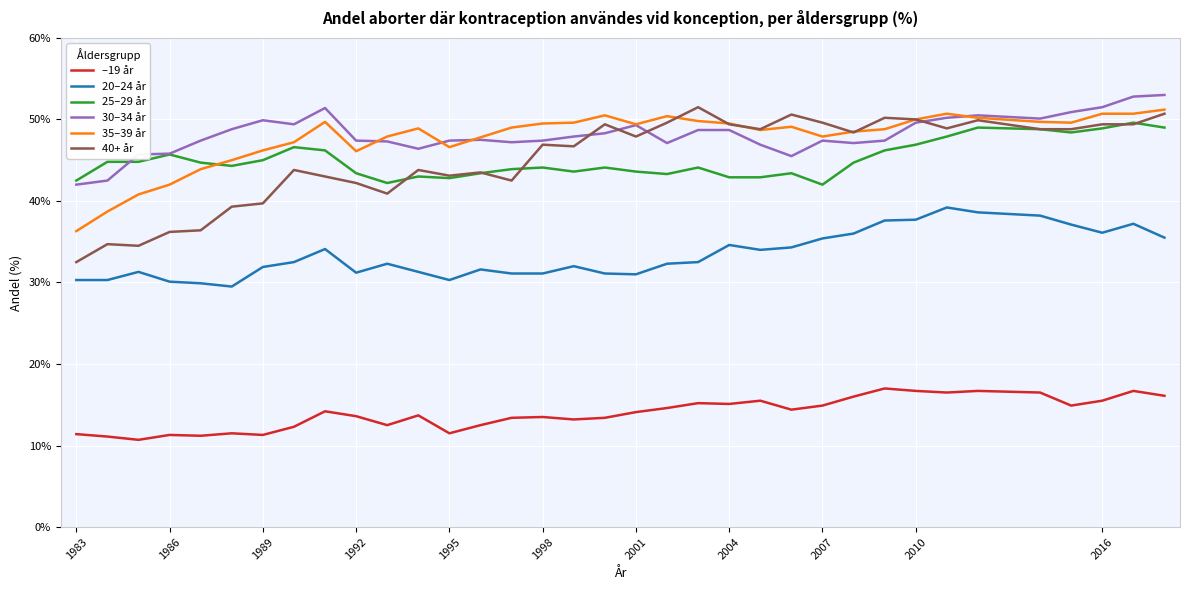

True or false: 35–39 år and –19 år cross at least once.

False